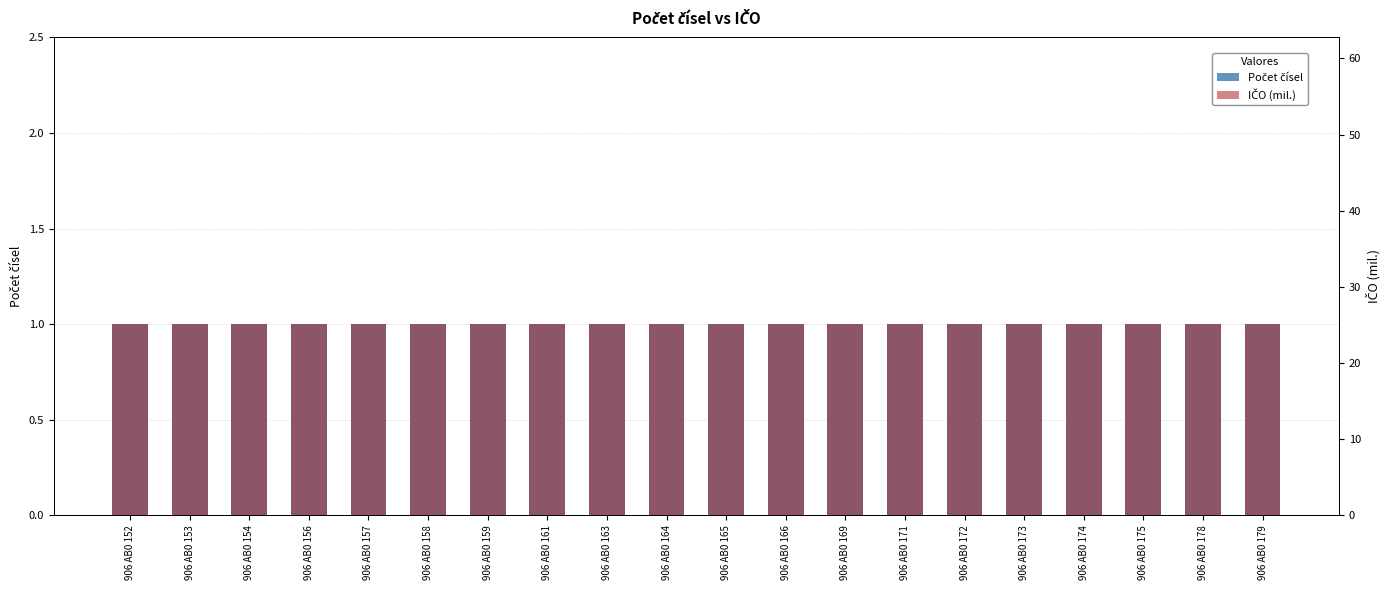

How many data points does each series have?

20